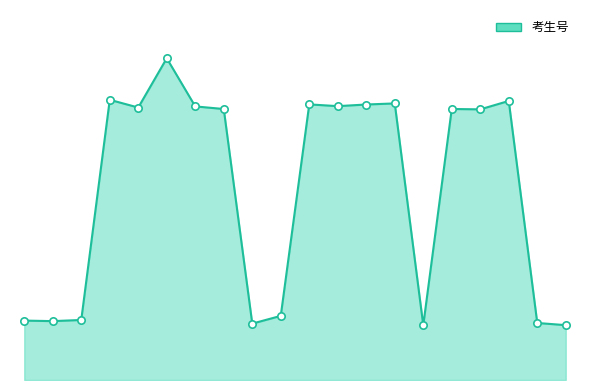

Between 6 and 9, which is larger?

6